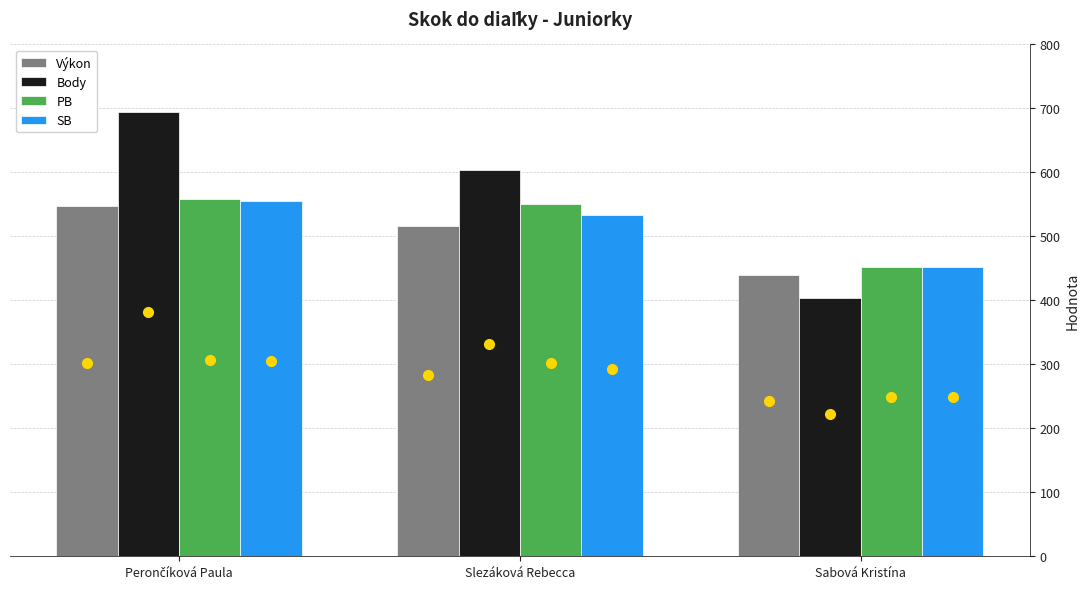

Which series has the widest spread of values?

Body